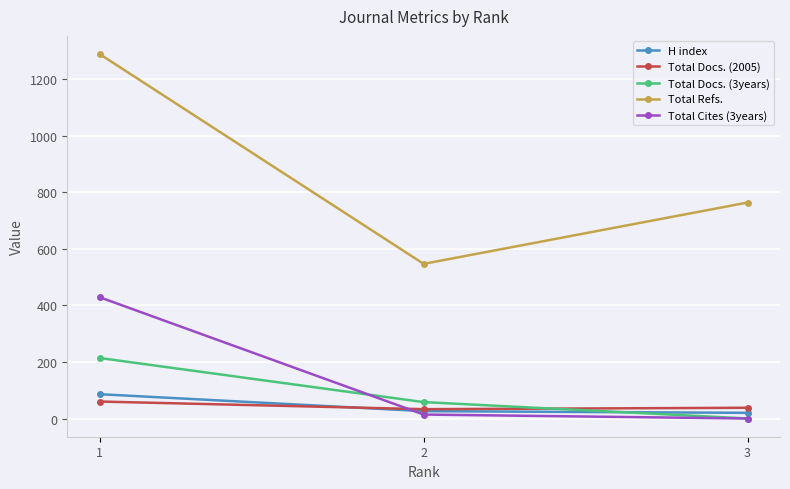

Rank the series by their maximum value, from lowest to highest.

Total Docs. (2005), H index, Total Docs. (3years), Total Cites (3years), Total Refs.